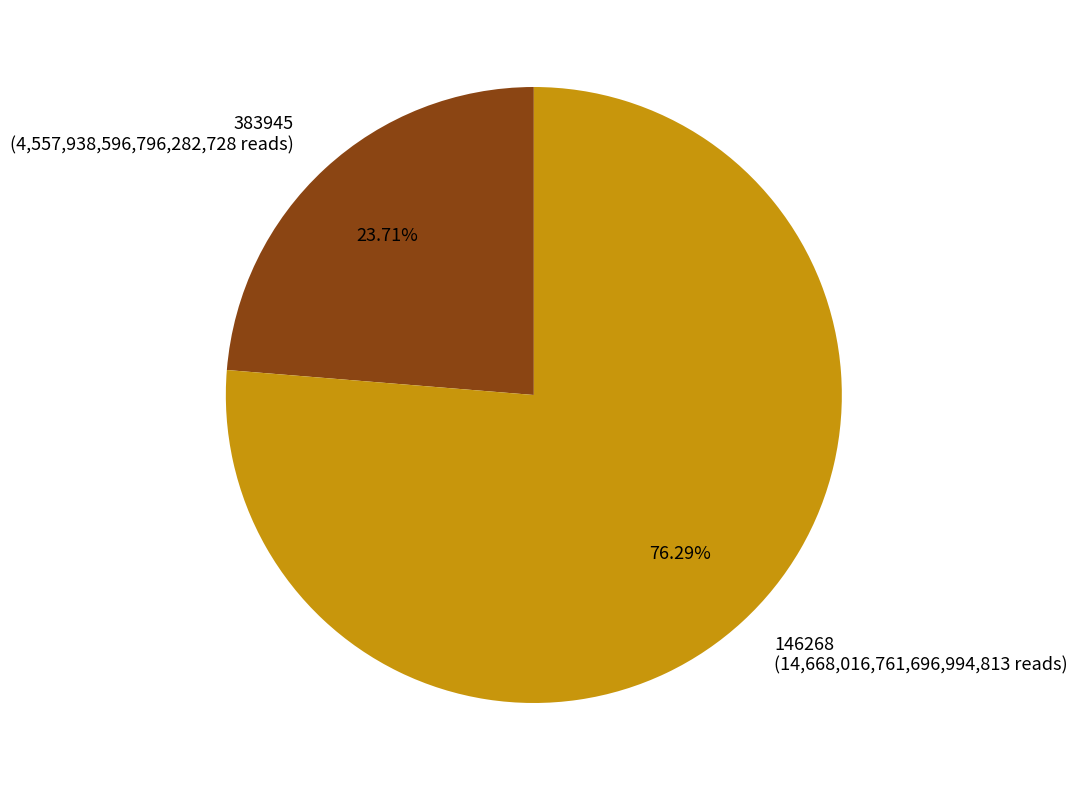

What is the ratio of the value at 146268 to the value at 383945?

3.2